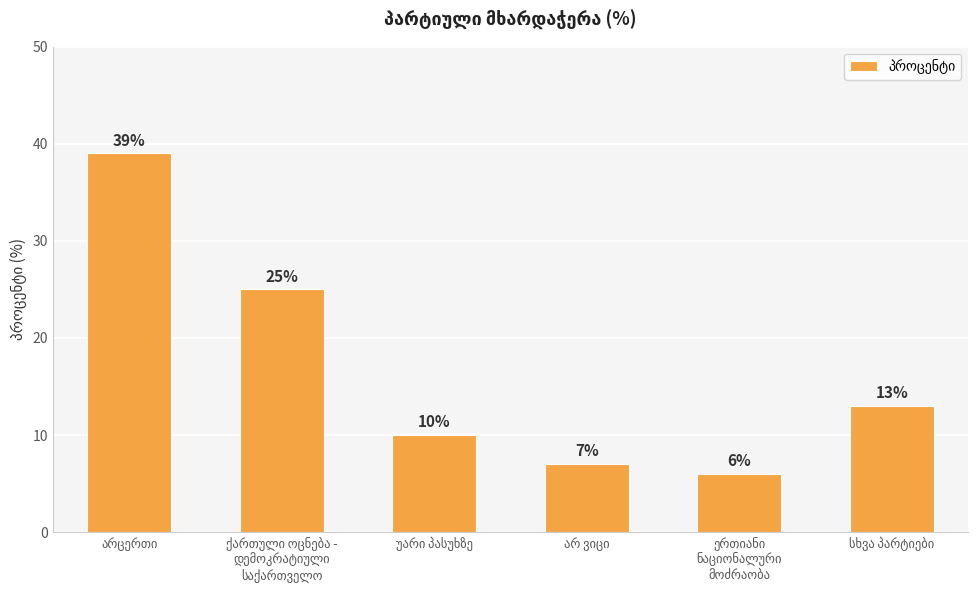

How many bars are there in total?

6